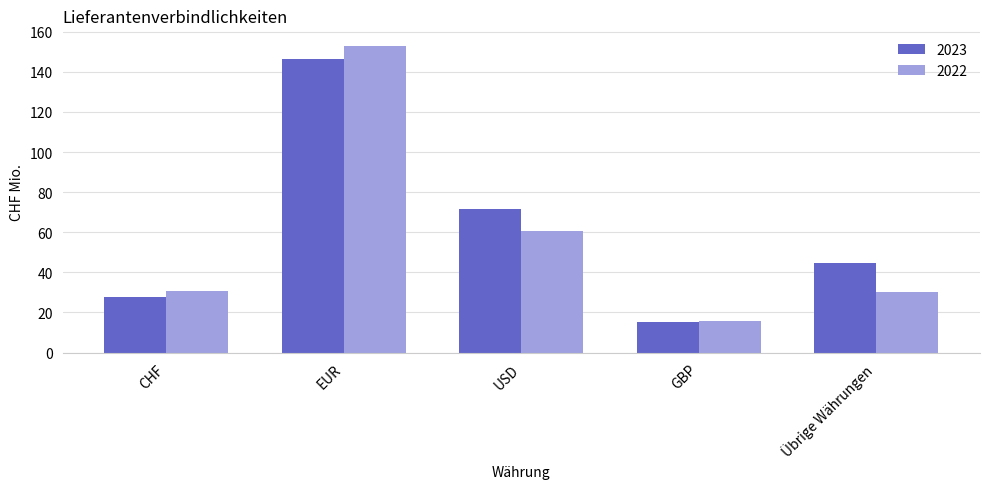

What are all the series names shown in the legend?

2023, 2022